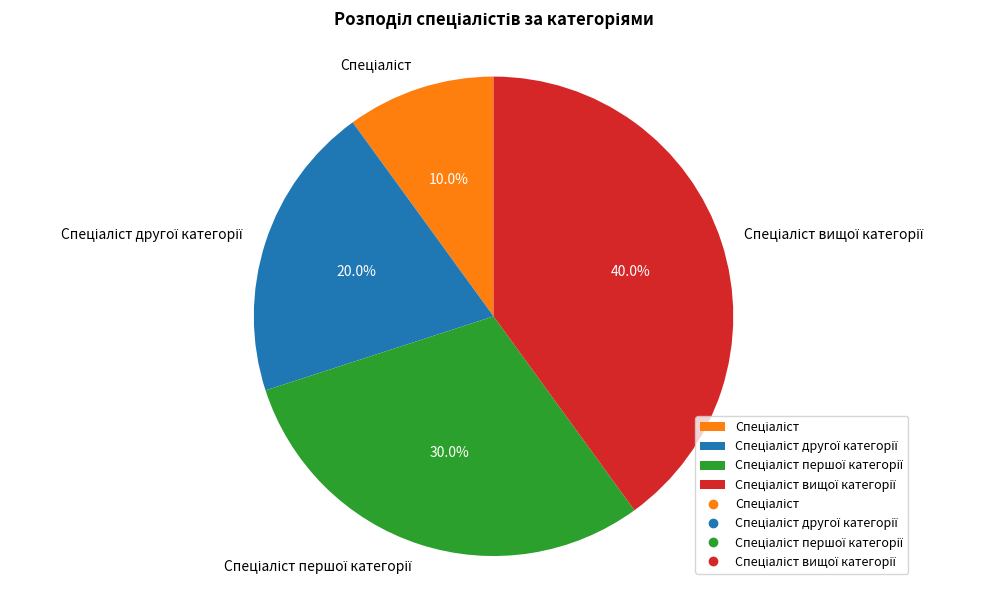

Does any single category account for the majority?

No